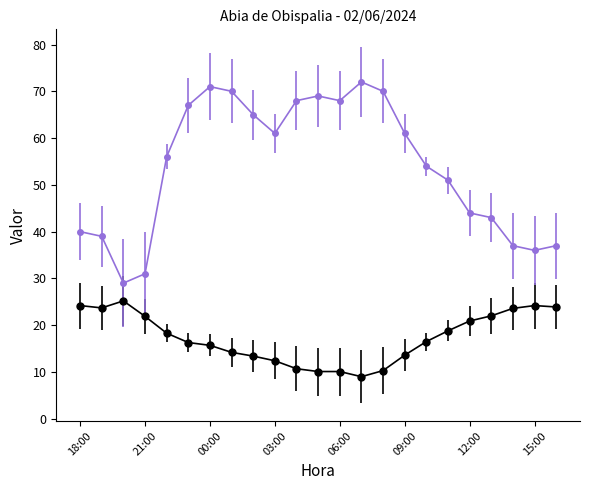

How many lines are shown in the chart?

2